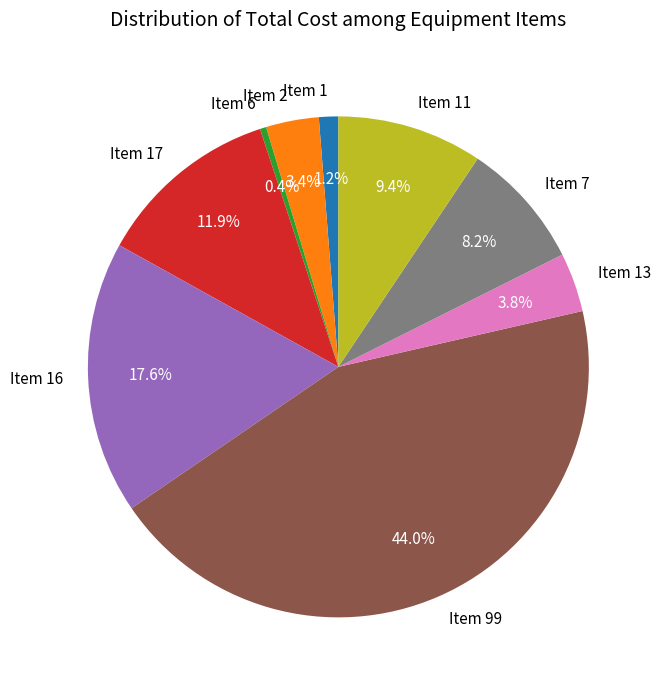

To the nearest percent, what percentage of the pie is Item 7?

8%